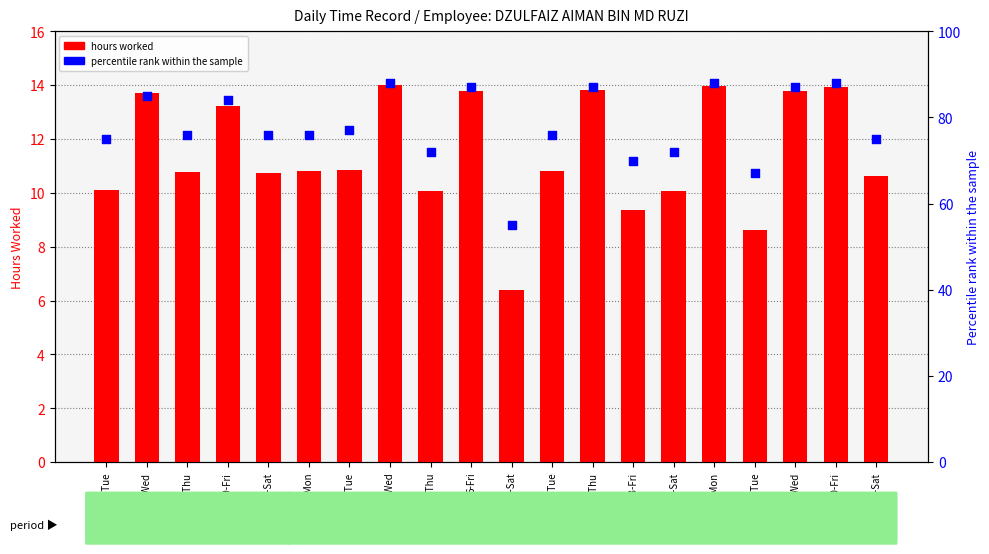

At how many categories does at least one series exceed 38?

20